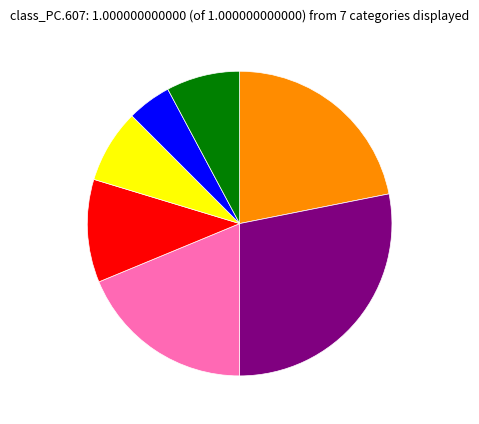

Does any single category account for the majority?

No